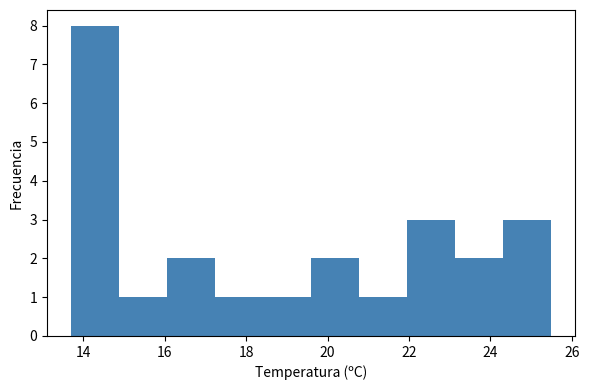

Reading left to right, list every bar in this chart as the range it spans on the x-axis followed by its height. Neither the bar edges nor the heights are printed on the chart, so give them approximately, as read against the axes.

13.70 to 14.88: 8
14.88 to 16.06: 1
16.06 to 17.24: 2
17.24 to 18.42: 1
18.42 to 19.60: 1
19.60 to 20.78: 2
20.78 to 21.96: 1
21.96 to 23.14: 3
23.14 to 24.32: 2
24.32 to 25.50: 3